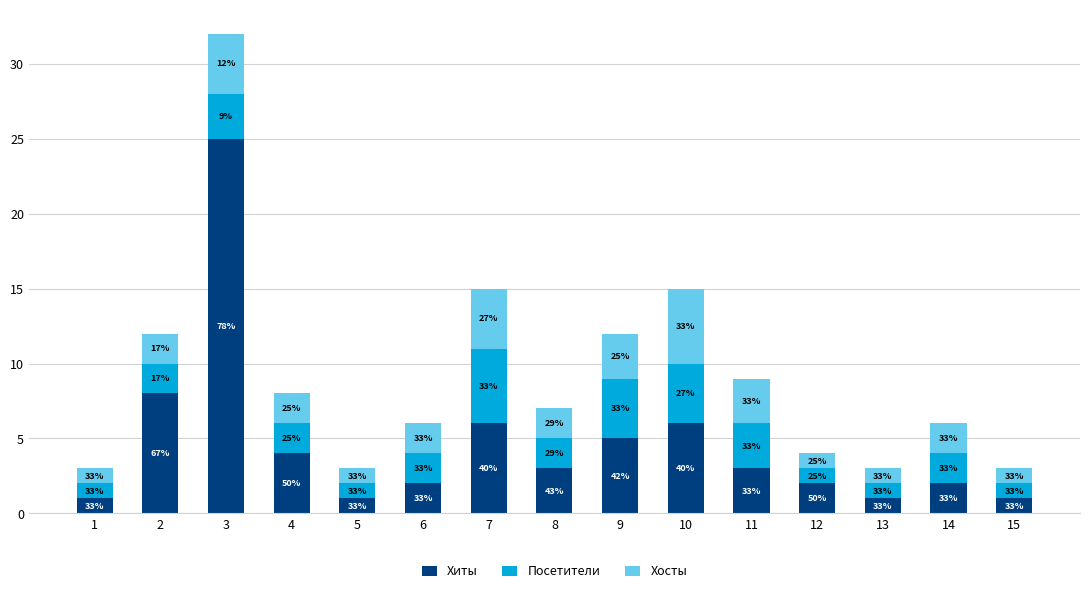

What is the difference between the maximum and minimum values in the Хосты series?

4